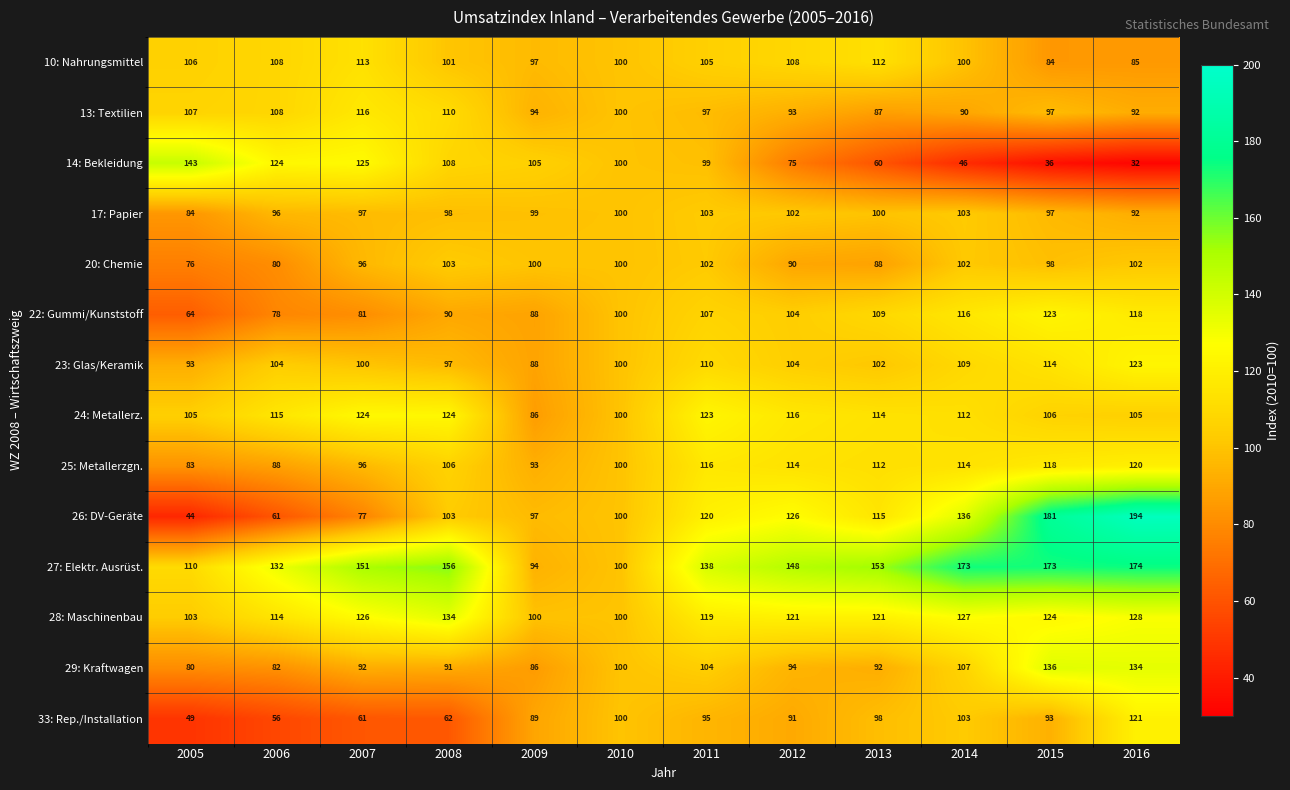

Which series has the largest total across all categories?

27: Elektr. Ausrüst.